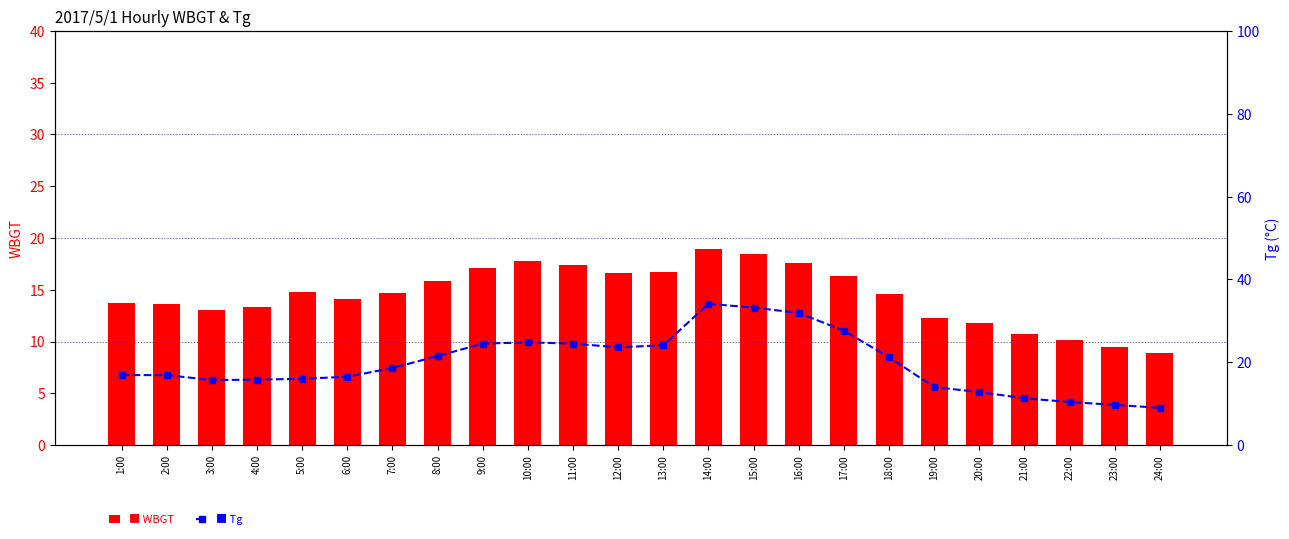

Count the number of data series in this chart.

2